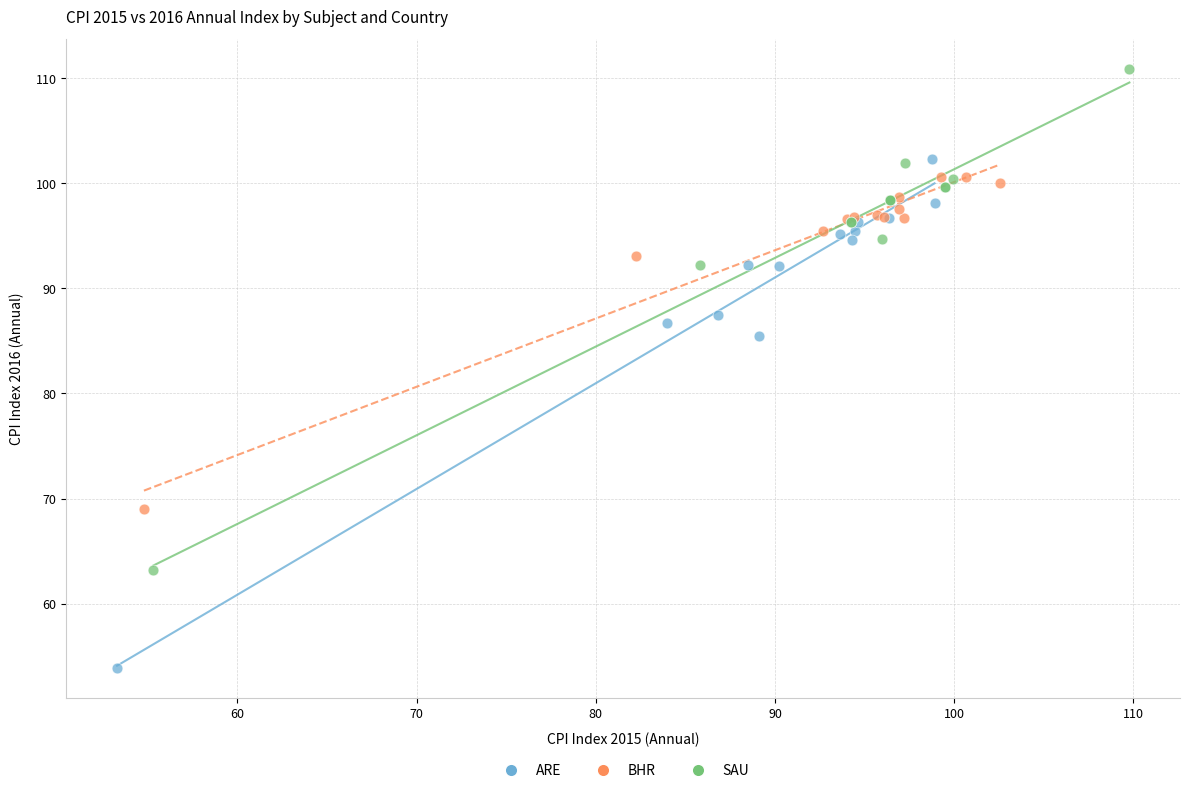

Which series reaches the maximum Y coordinate?

SAU